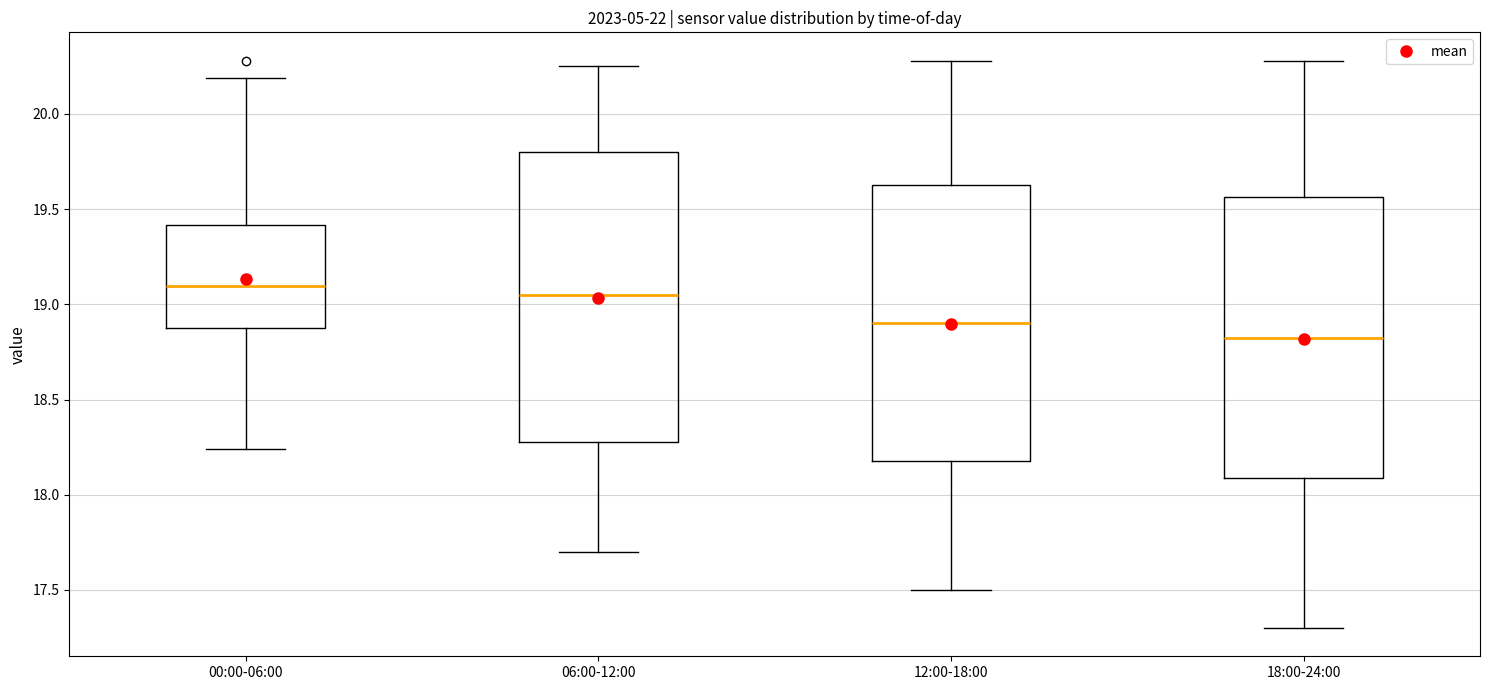

Comparing the boxes themselves (not the whiskers), which one is the tallest?

06:00-12:00